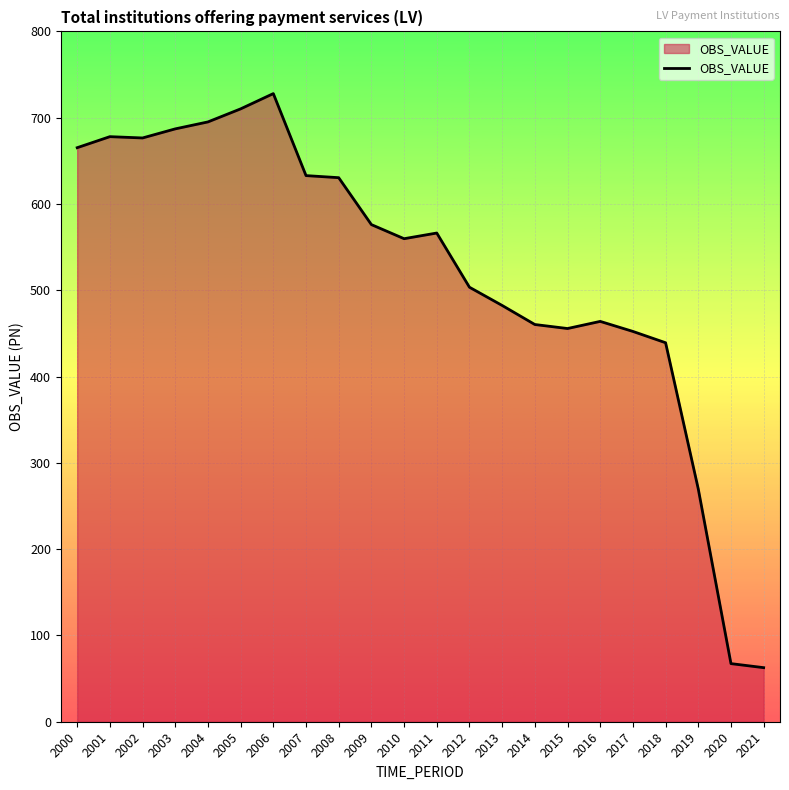

At which label is the value closest to 395?

2018